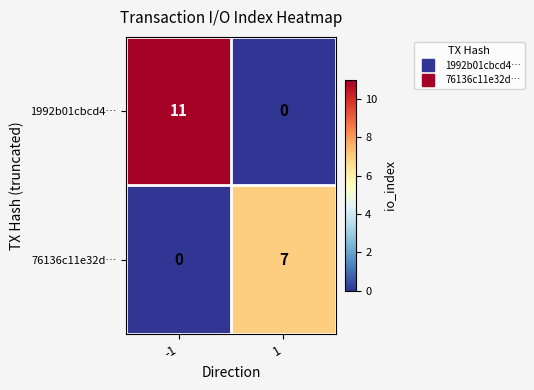

Reading left to right, extract all data points from this chart.

1992b01cbcd4…: -1=11	1=0
76136c11e32d…: -1=0	1=7